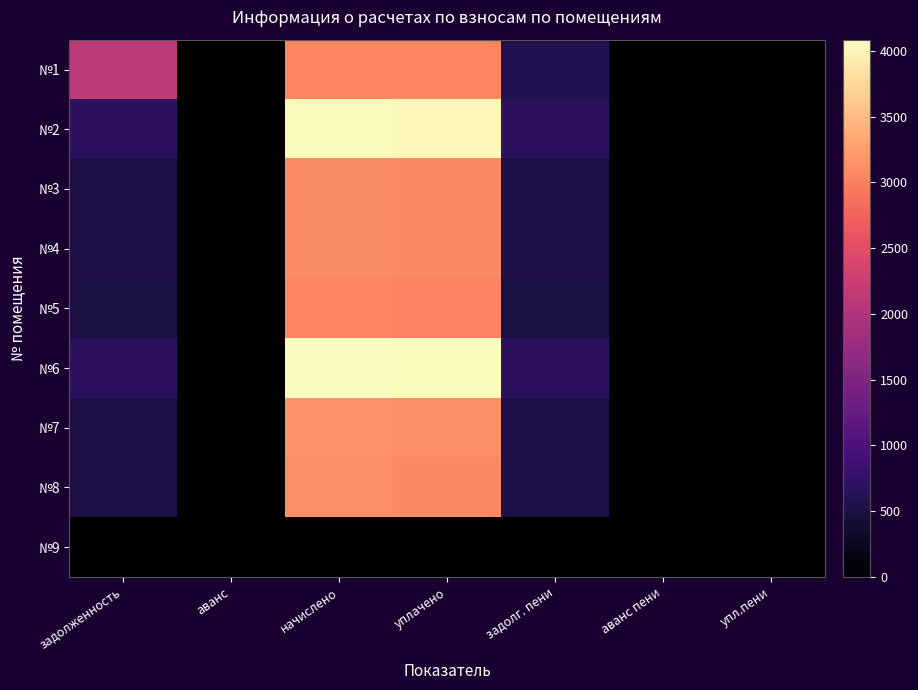

Rank the series at начислено from lowest to highest value.

№9, №1, №5, №3, №4, №8, №7, №2, №6